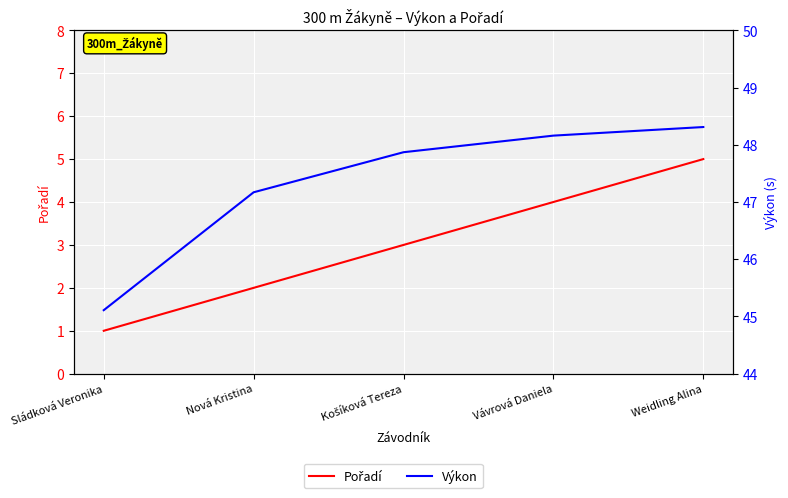

The value of Výkon at Sládková Veronika is 68.8. True or false?

False